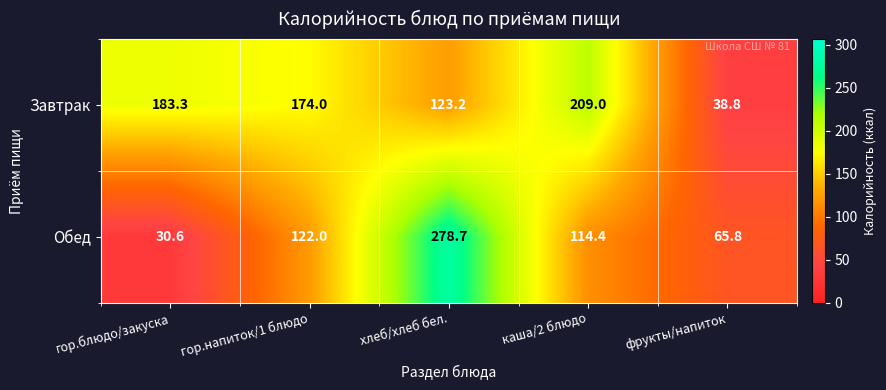

Which series has the largest range (max minus min)?

Обед